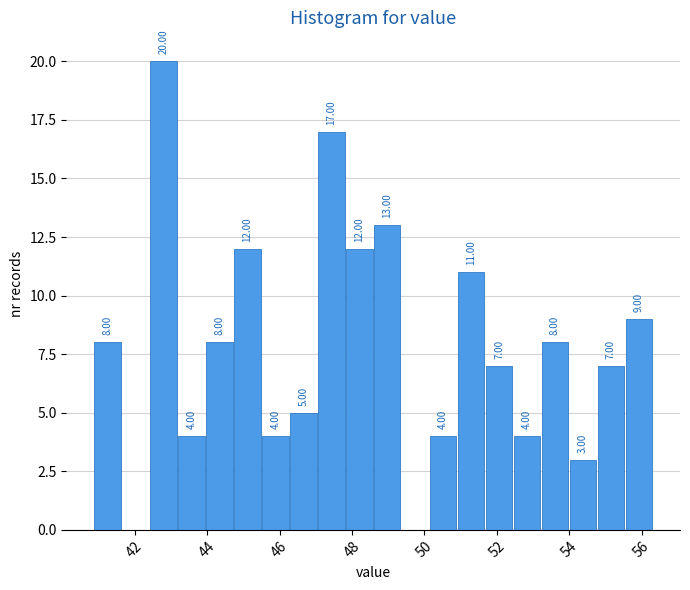

Read against the x-axis, roughly where is the centre of the tallest bar?

42.8